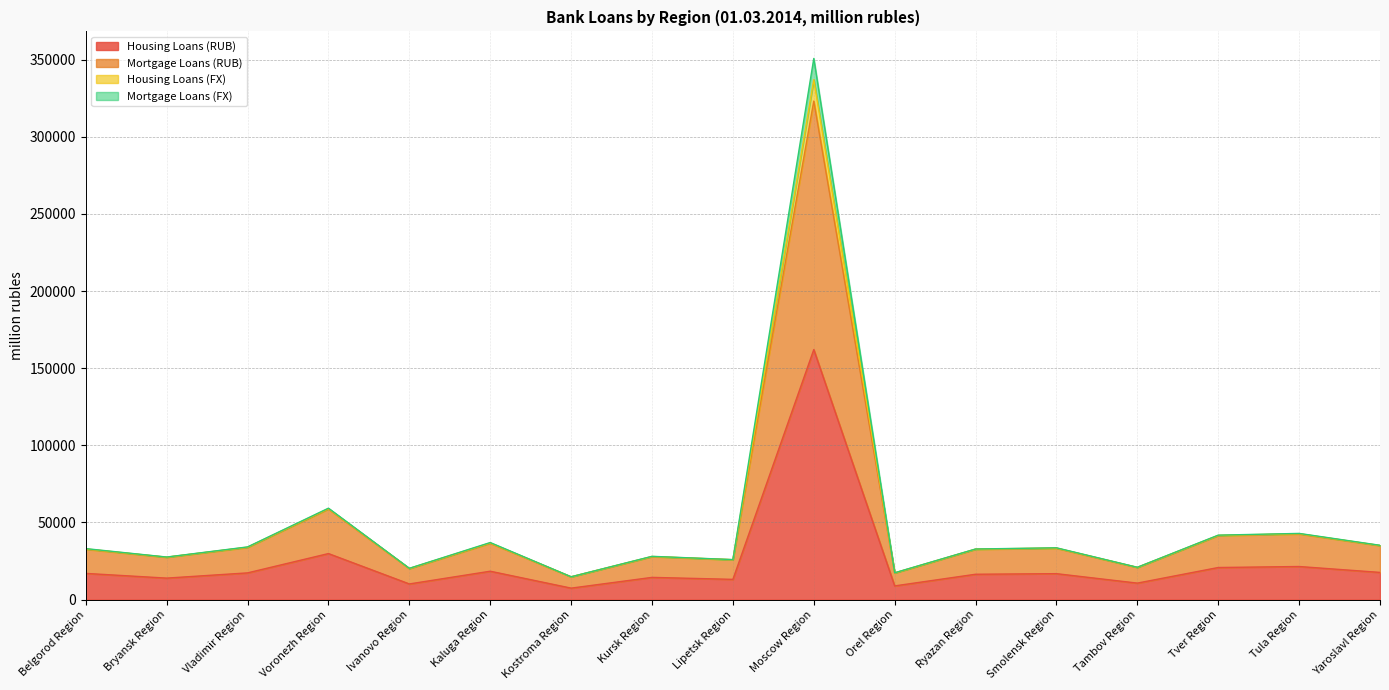

Is it true that Housing Loans (FX) equals 31090 at Ivanovo Region?

False